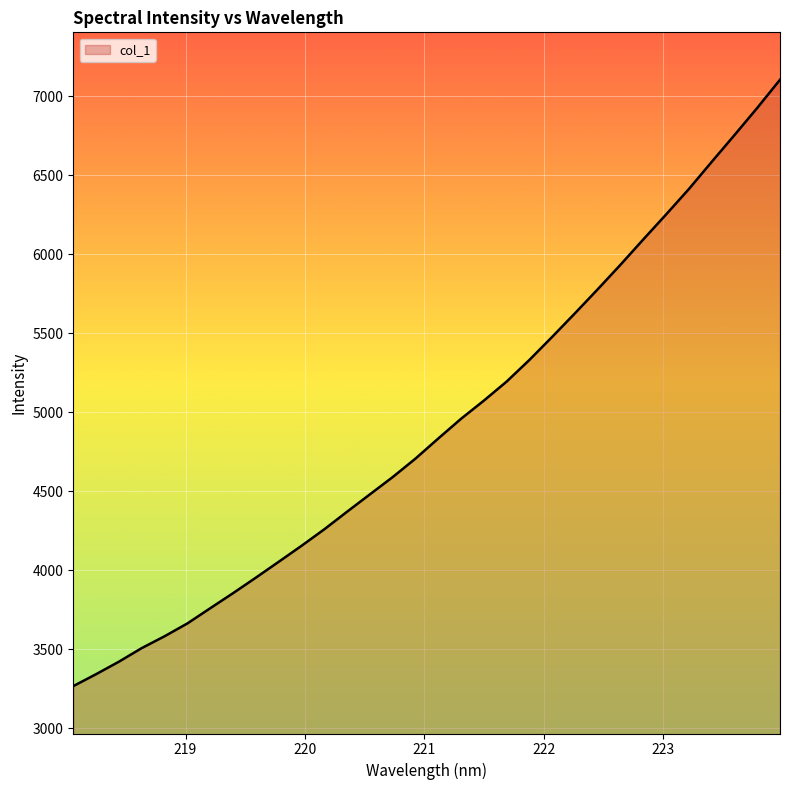

What is the smallest value displayed?

3266.9